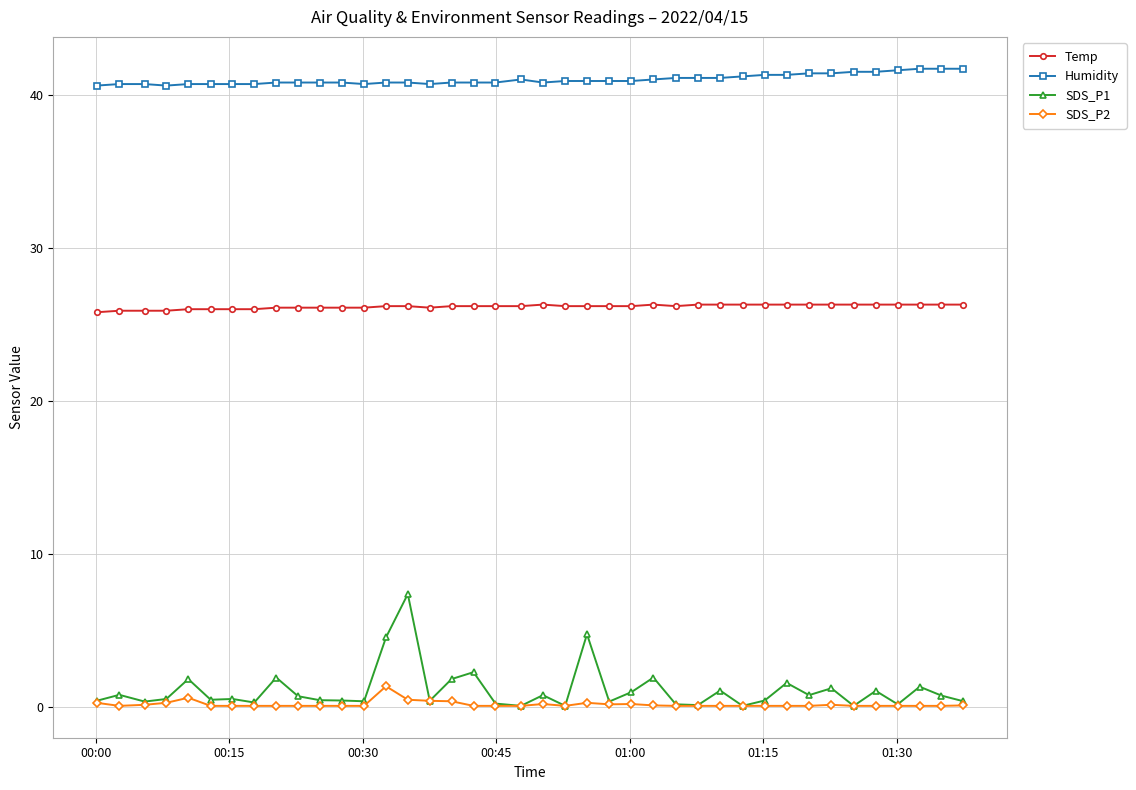

What is the highest value of the Humidity series?

41.7